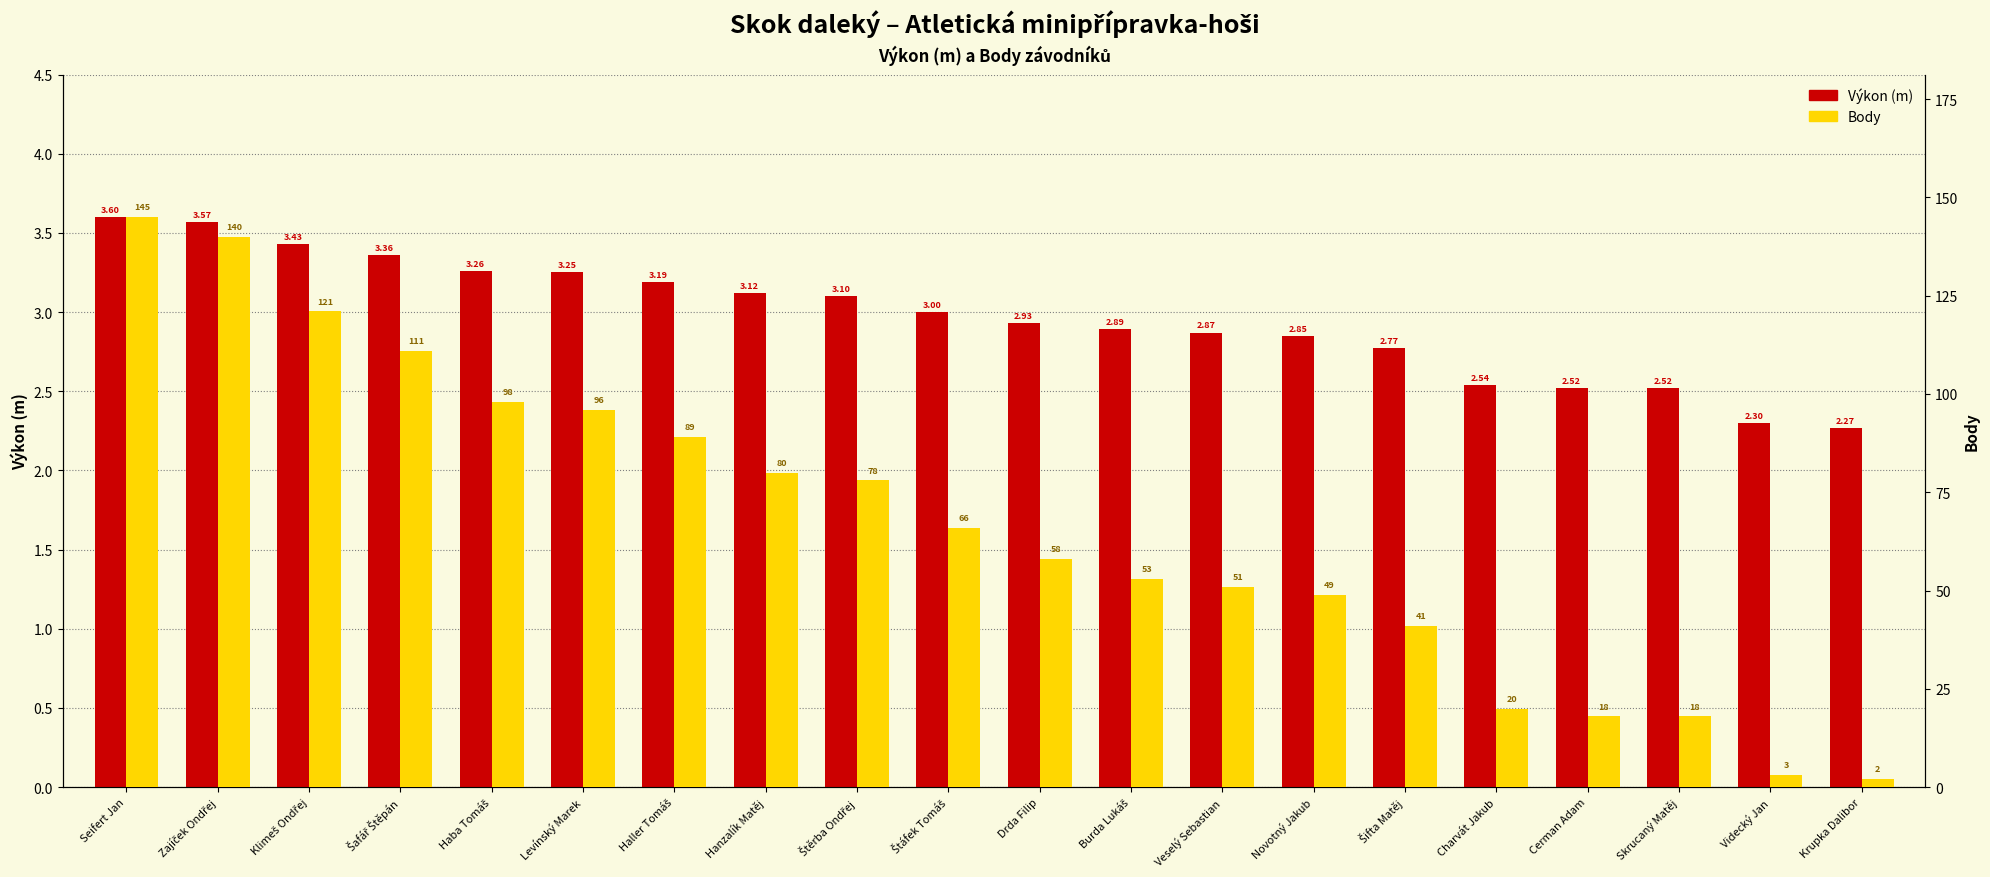

Rank the categories by Výkon (m) value from lowest to highest.

Krupka Dalibor, Videcký Jan, Cerman Adam, Skrucaný Matěj, Charvát Jakub, Šifta Matěj, Novotný Jakub, Veselý Sebastian, Burda Lukáš, Drda Filip, Štáfek Tomáš, Štěrba Ondřej, Hanzalík Matěj, Haller Tomáš, Levínský Marek, Haba Tomáš, Šafář Štěpán, Klimeš Ondřej, Zajíček Ondřej, Seifert Jan